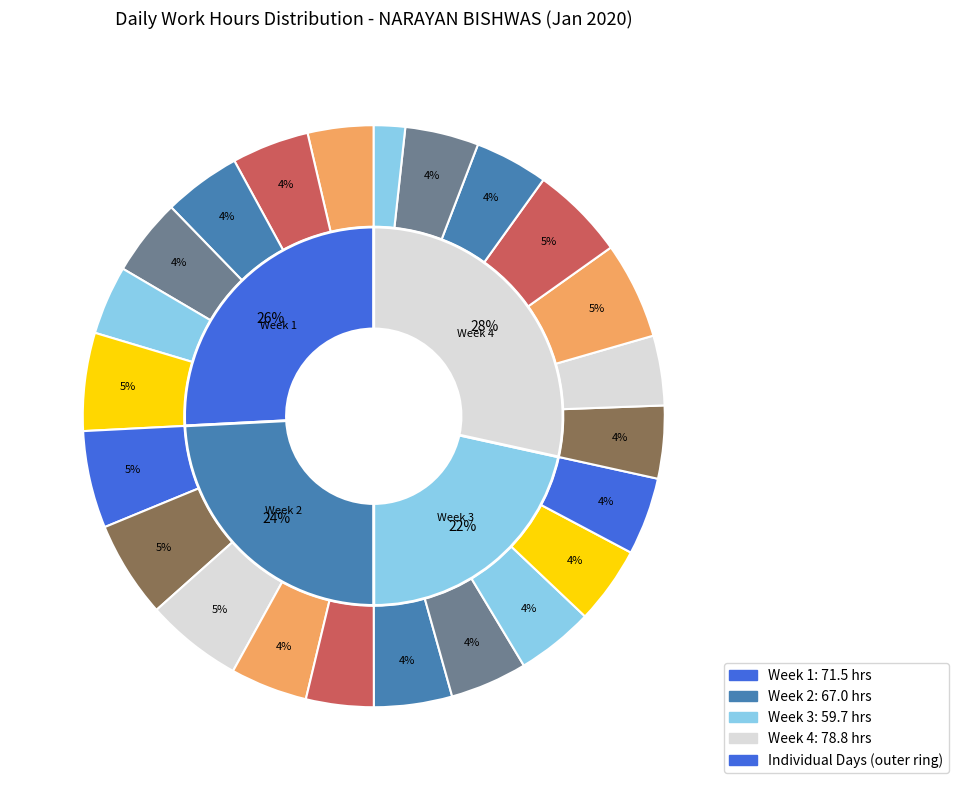

Approximately how many times larger is the value at Day 9 compared to Day 21?

1.0